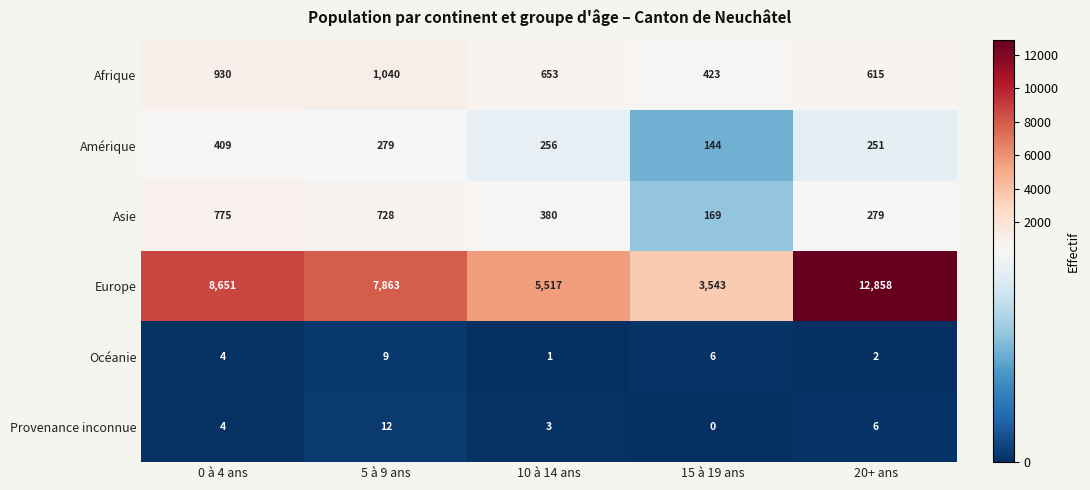

Read the Afrique value at 15 à 19 ans, to the nearest 10.

420